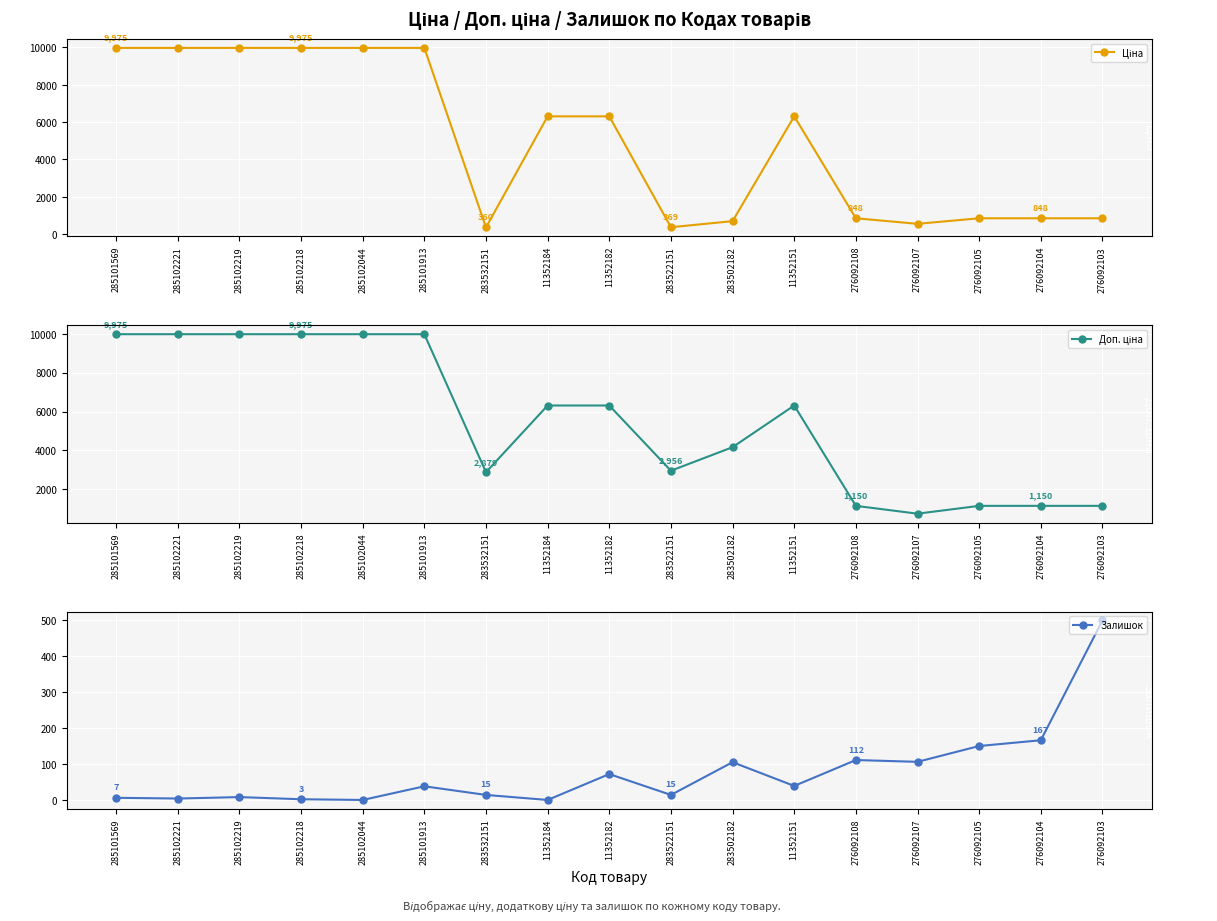

At which category does Залишок reach its first local valley?

285102221